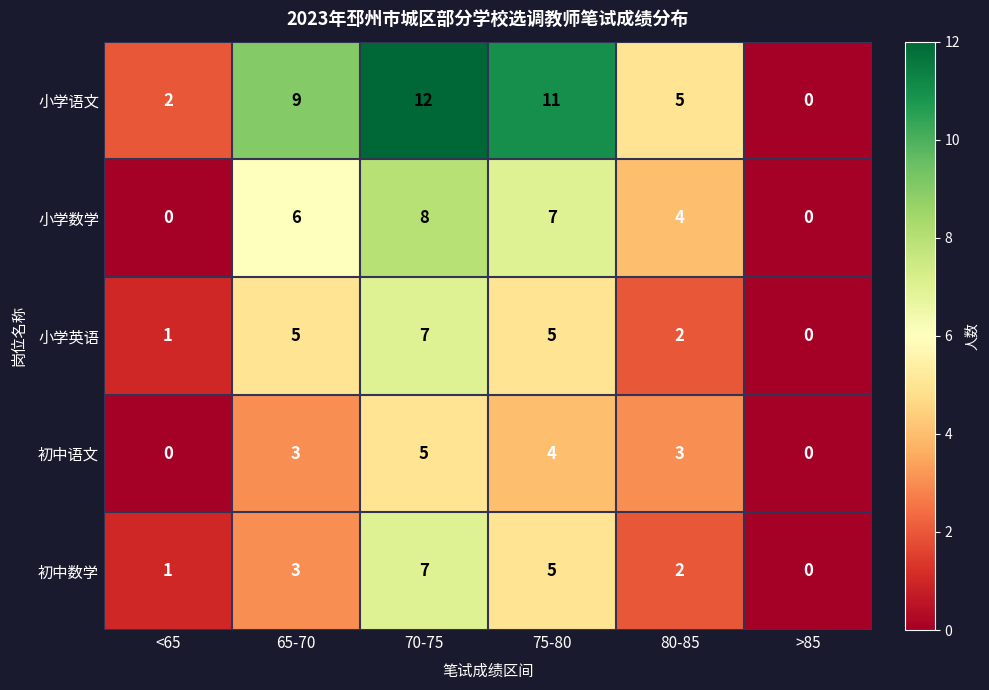

What is the approximate value of 小学语文 at 75-80?

11